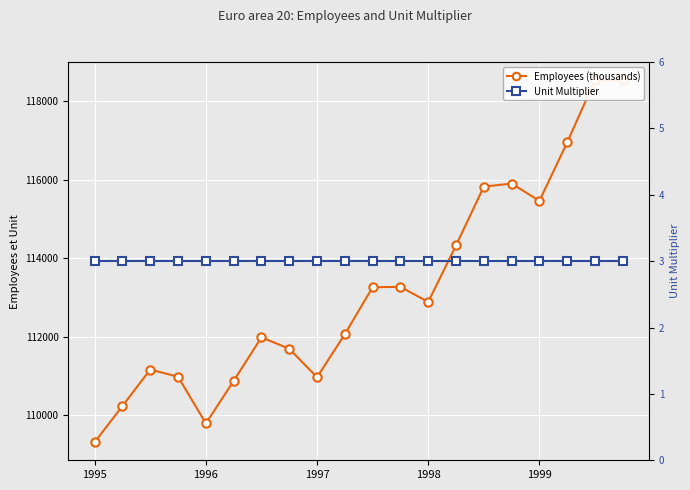

Which series changed the most between 1996 and 15?

Employees (thousands)